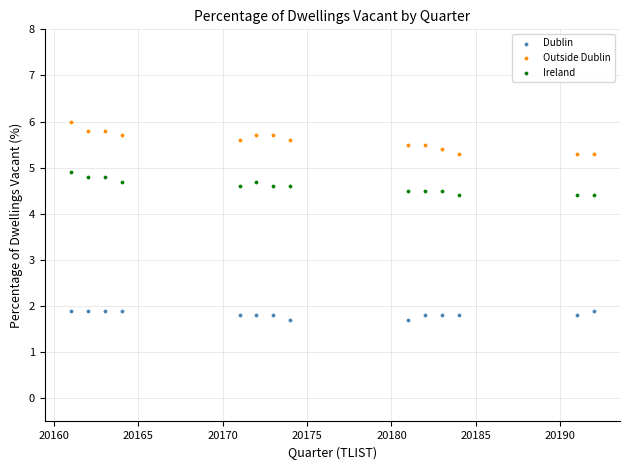

Which series reaches the maximum Y coordinate?

Outside Dublin